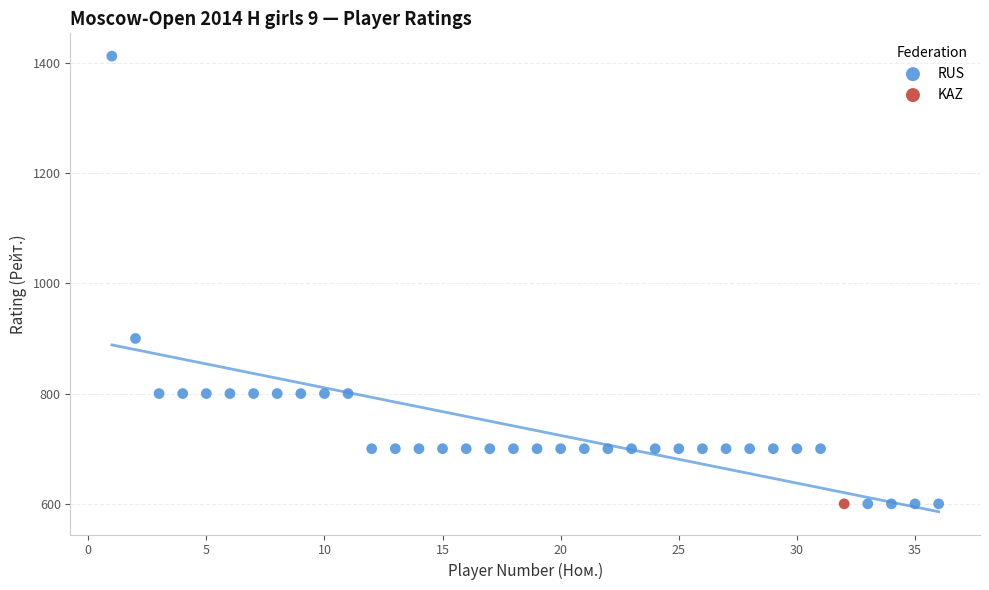

What are all the series names shown in the legend?

RUS, KAZ